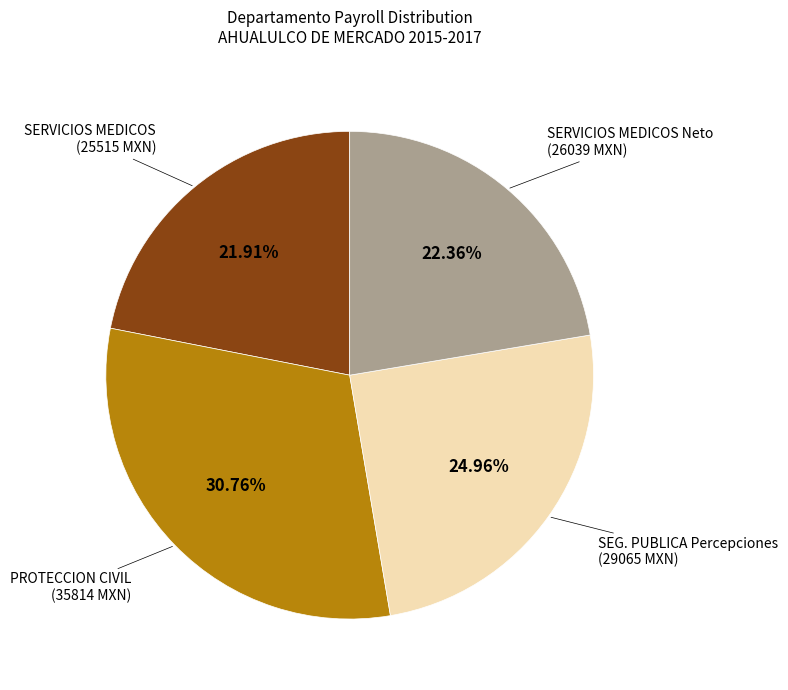

Is there a majority slice in this chart?

No